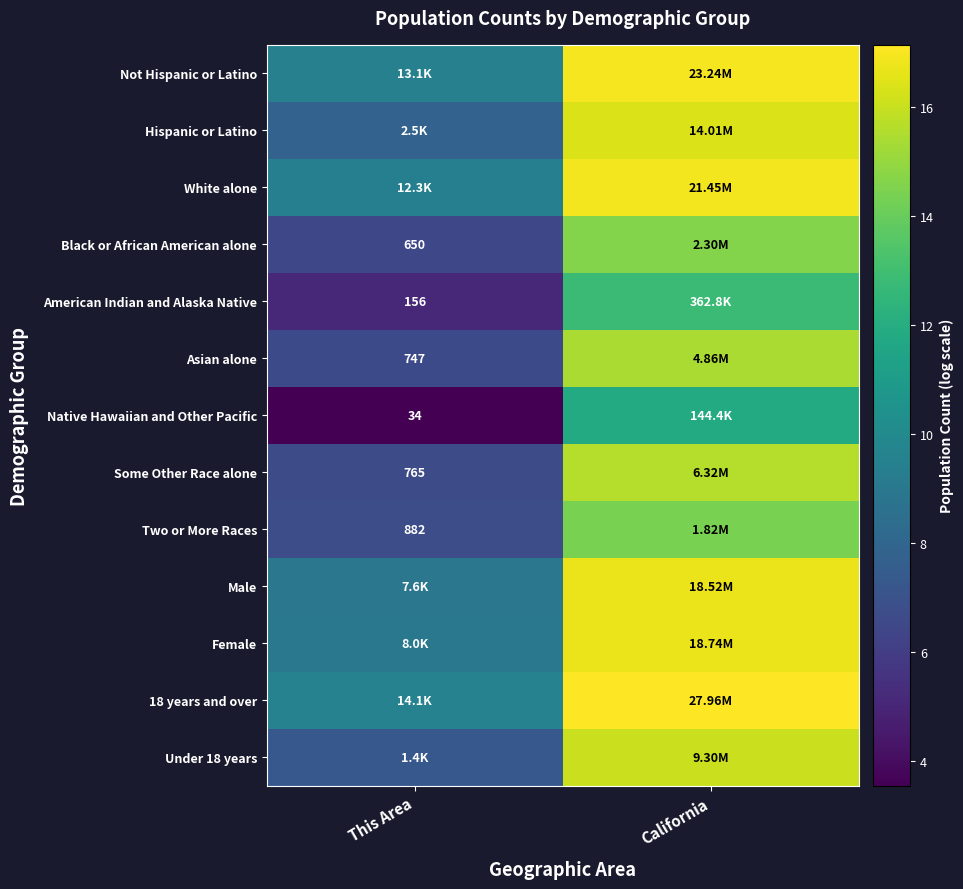

At which label does Two or More Races reach its peak?

California